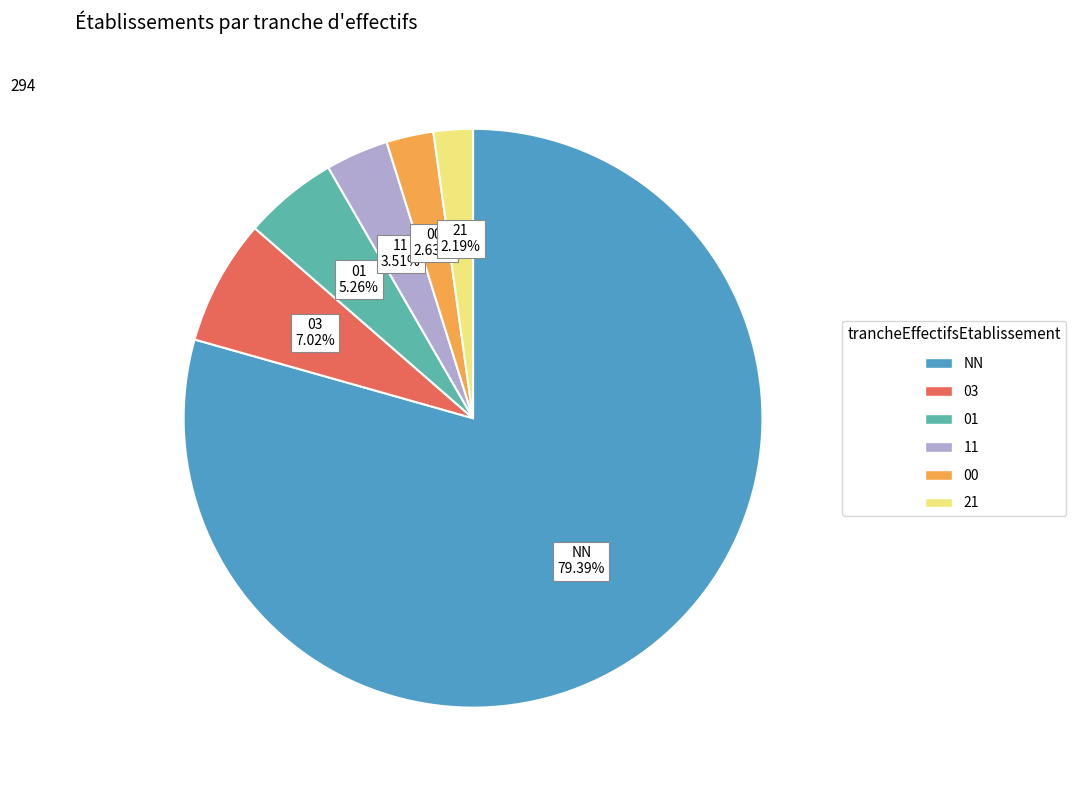

Count the number of slices in the pie.

6